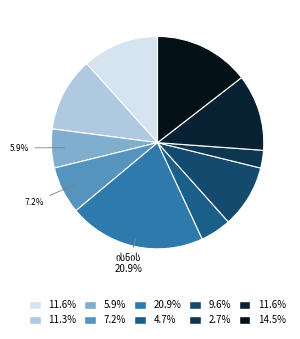

Rank the categories by value from lowest to highest.

საბურთალოს რაიონი, სამგორის რაიონი, დიდუბის რაიონი, ჩუღურეთის რაიონი, ვაკის რაიონი, ნაძალადევის რაიონი, გლდანის რაიონი, მთაწმინდის რაიონი, კრწანისის რაიონი, ისნის რაიონი